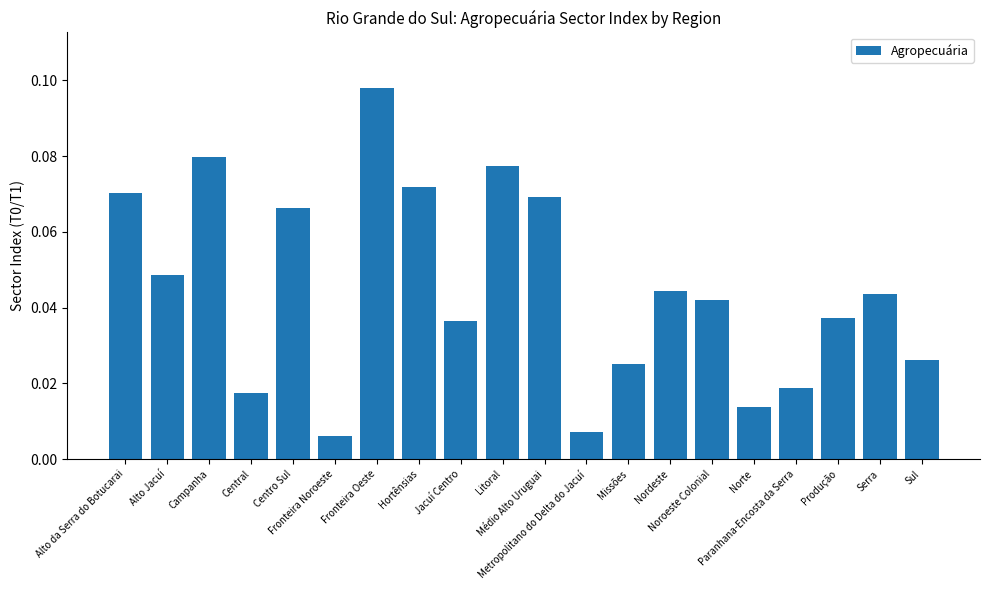

What is the label of the 11th bar from the right?

Litoral